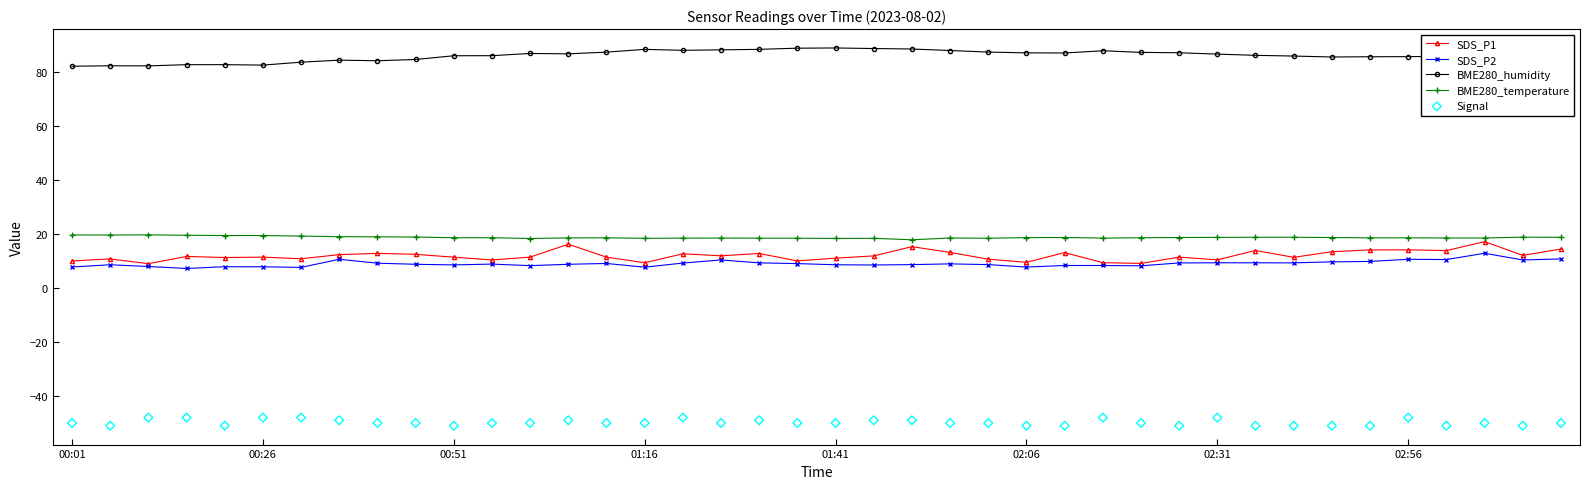

What is the total value across all series at 14?

76.3